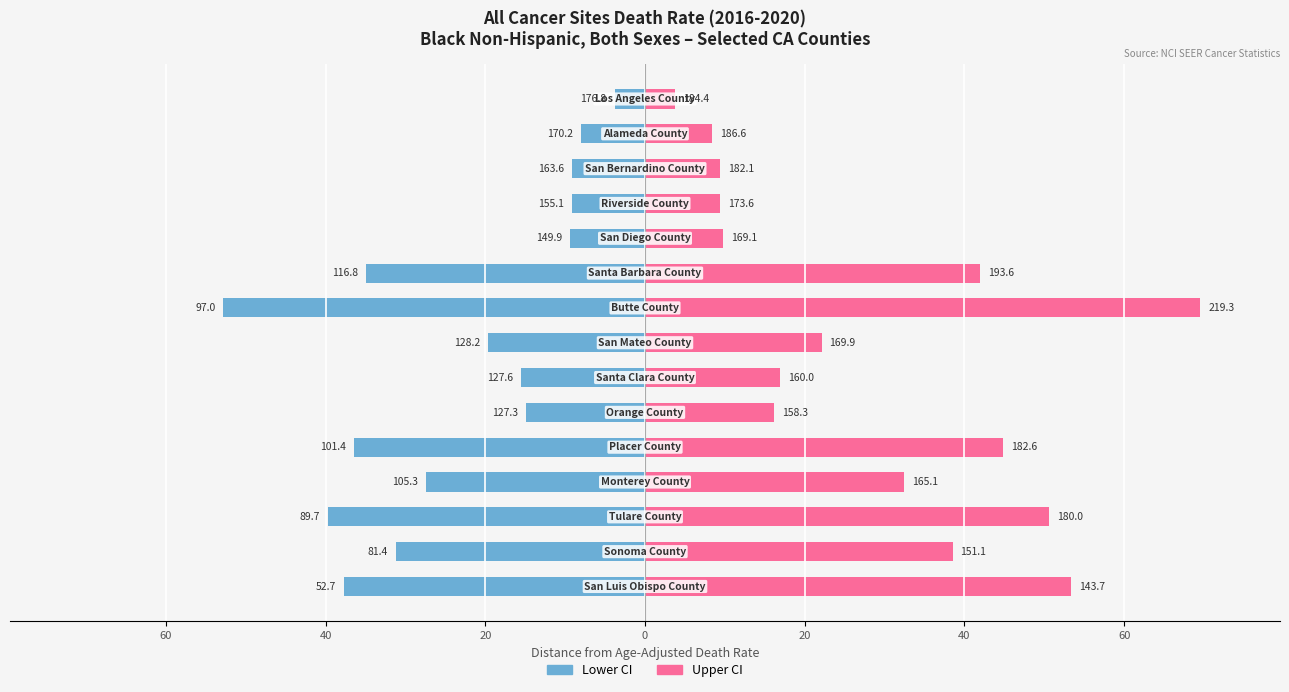

Are the bars horizontal?

Yes